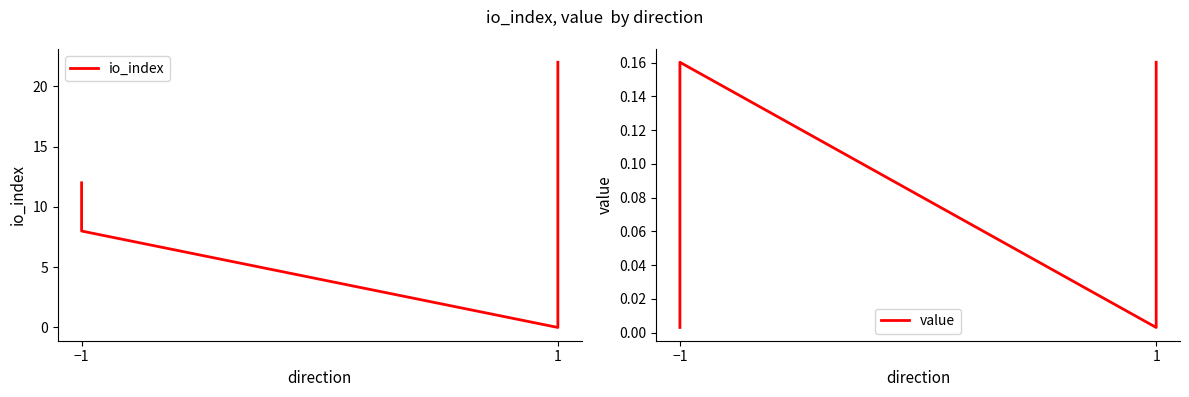

What is the highest value of the io_index series?

22.0